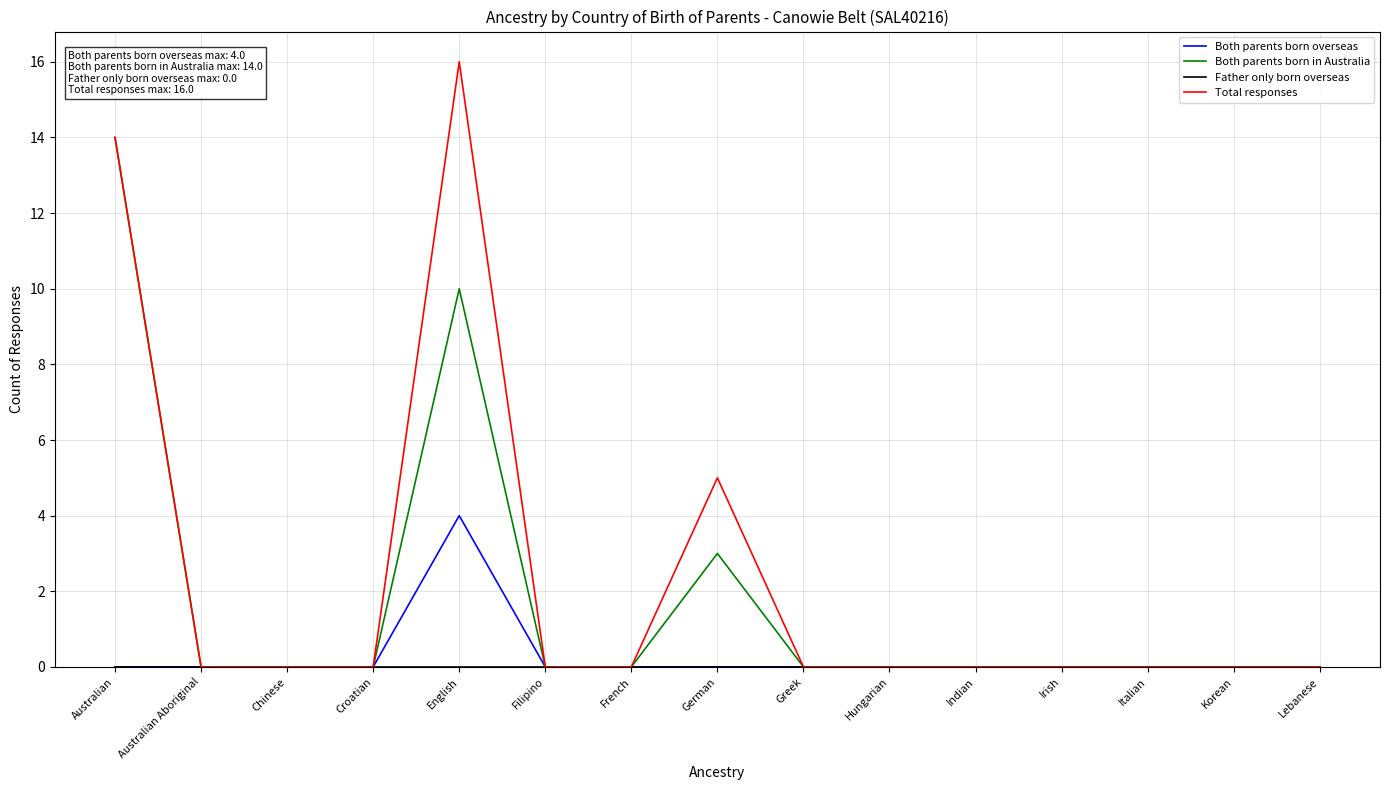

What position from the left is Filipino?

6